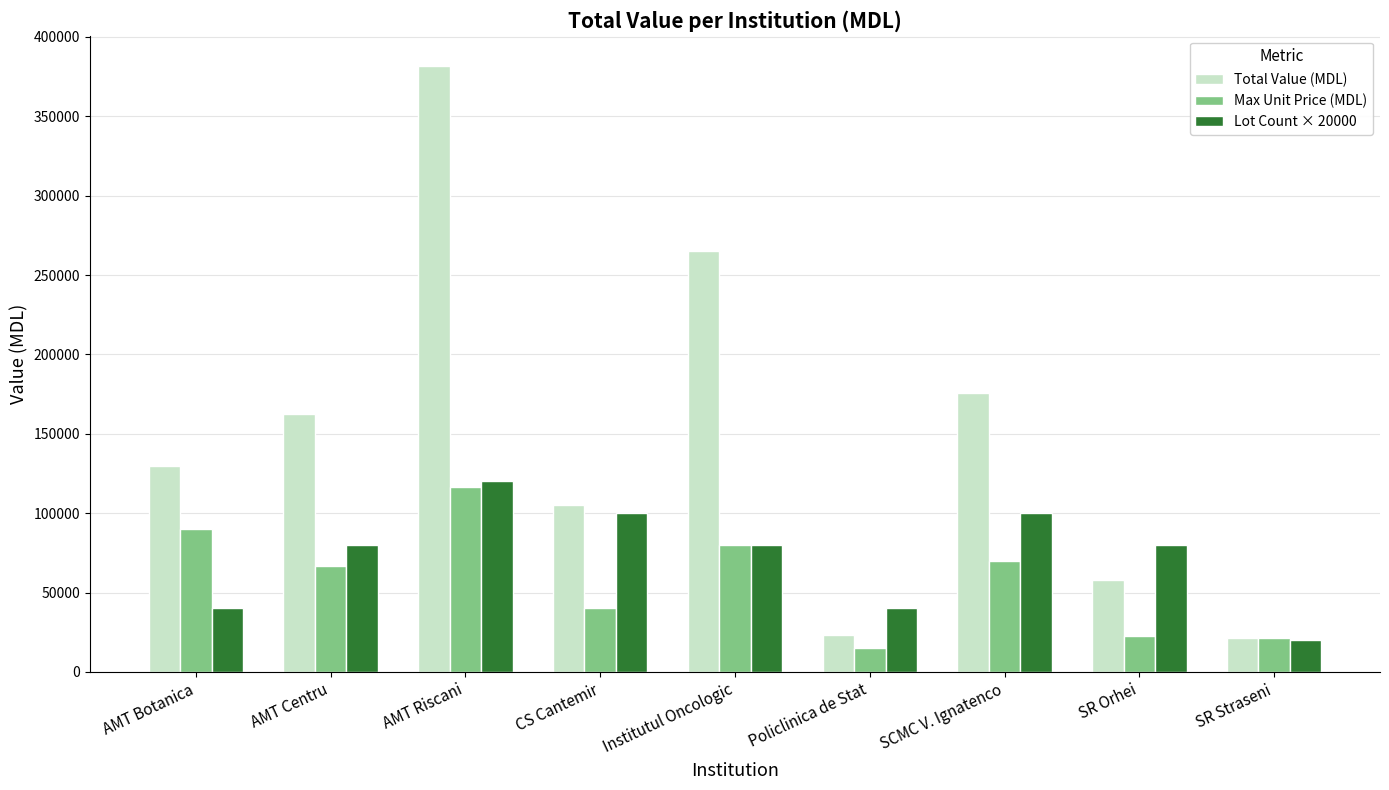

Does the chart contain stacked bars?

No